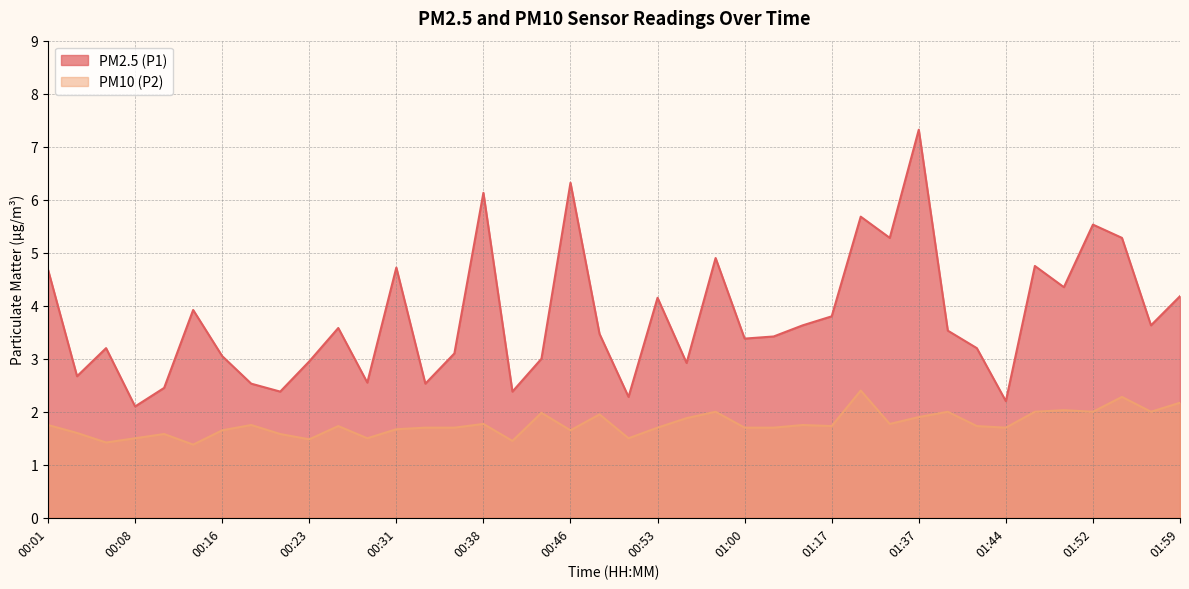

Where is PM10 (P2) nearest to the value 1?

00:13